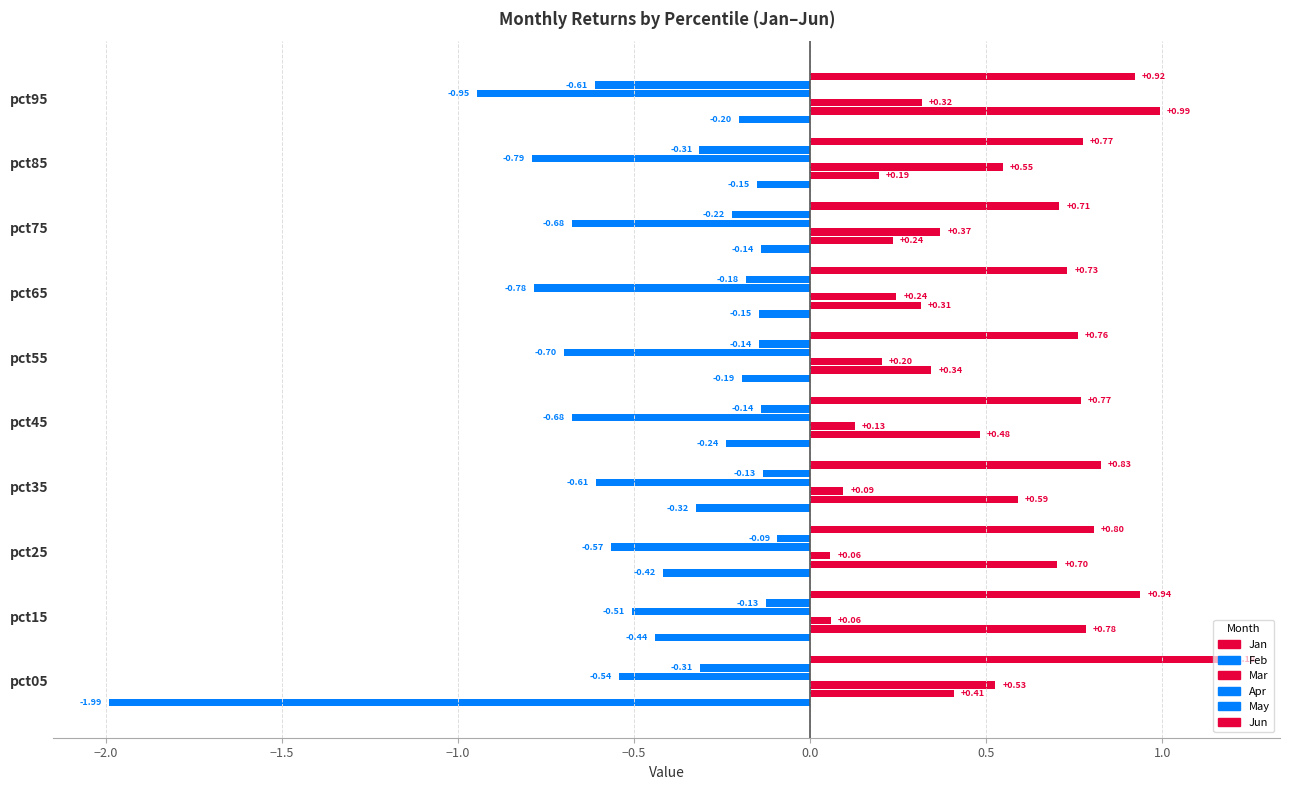

How many series are shown in this chart?

6